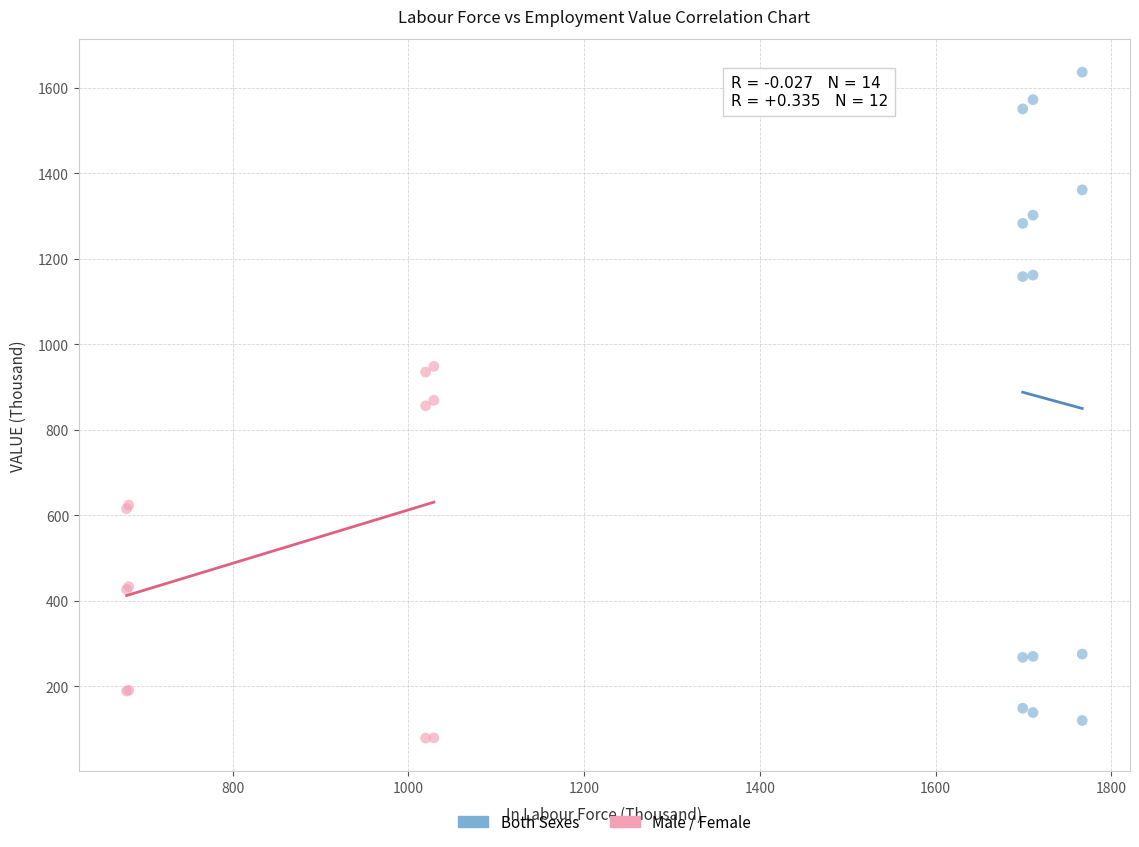

Which series reaches the minimum Y coordinate?

Male / Female